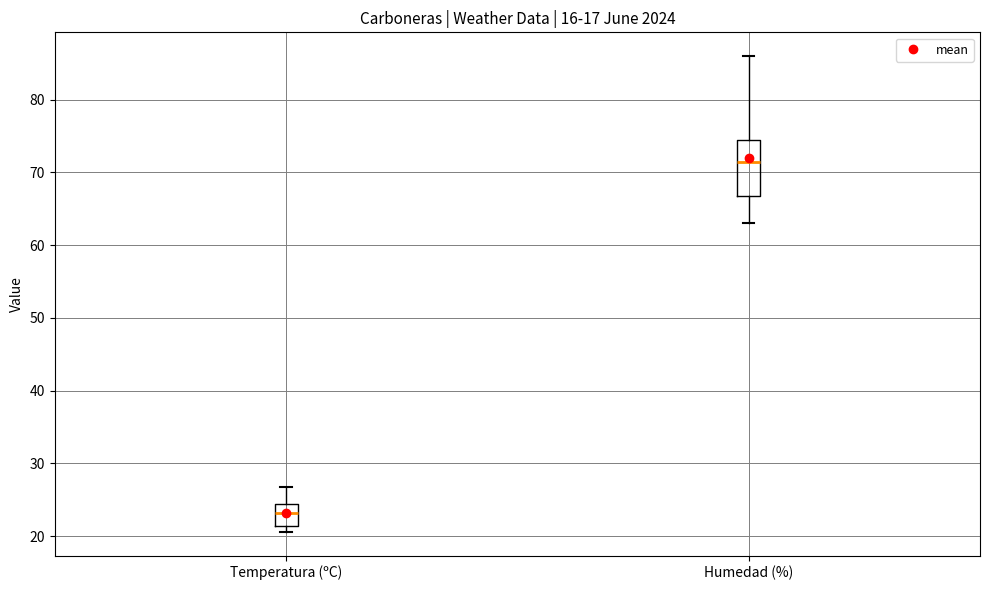

Reading left to right, read every box against the y-axis: the position of its median line, the range the box covers, and the ends of its whiskers. The values are not printed on the chart, so give them approximately, as read against the axis.

Temperatura (ºC): median 23, box 21 to 24, whiskers 21 (just below the box's lower edge) to 27
Humedad (%): median 72, box 67 to 75, whiskers 63 to 86